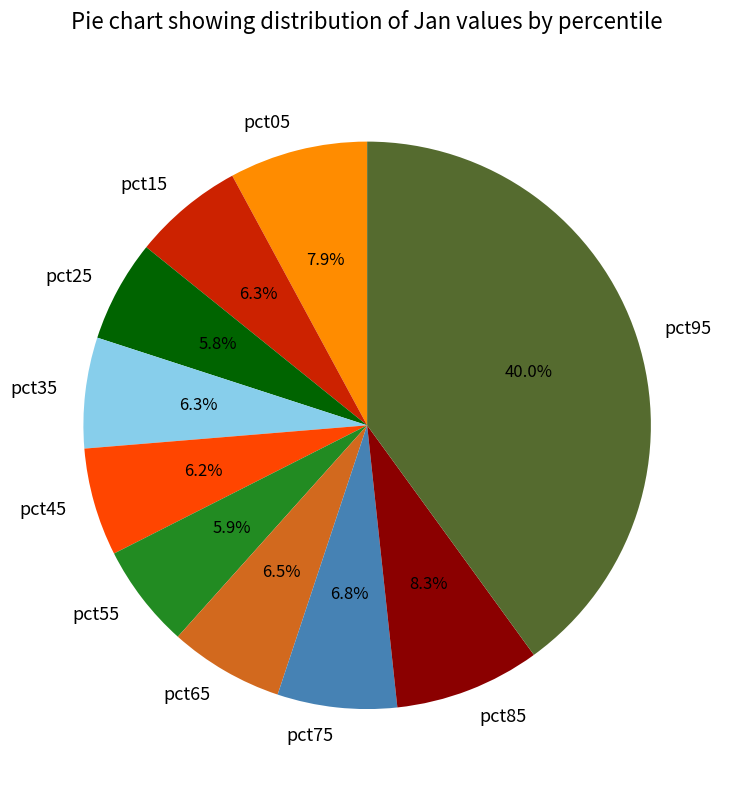

True or false: pct35 accounts for 6% of the total.

True